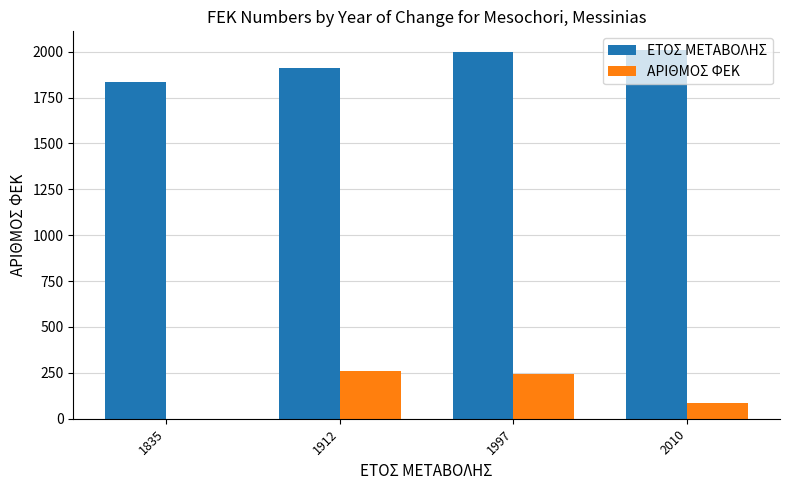

Is the value of ΕΤΟΣ ΜΕΤΑΒΟΛΗΣ at 1912 greater than the value of ΑΡΙΘΜΟΣ ΦΕΚ at 2010?

Yes